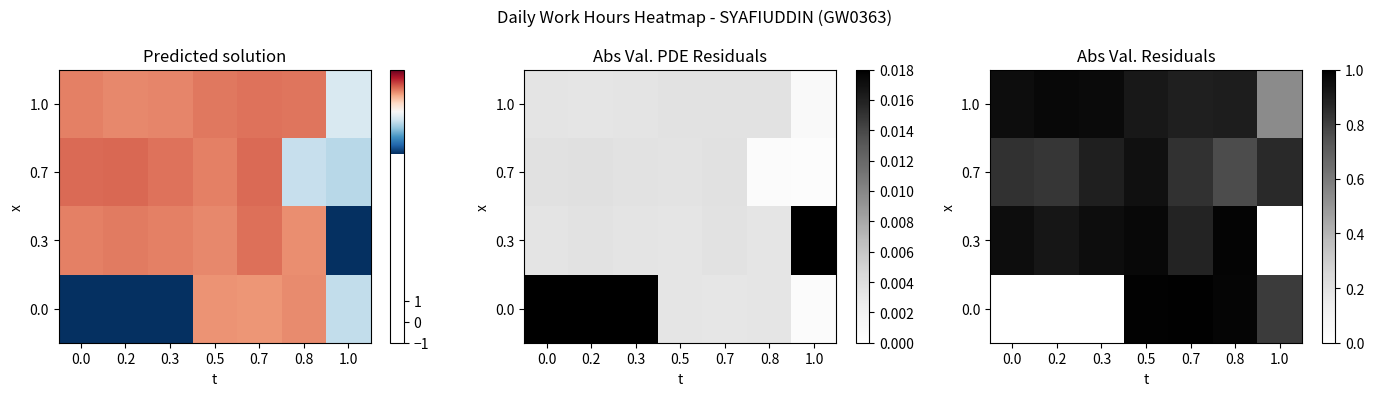

True or false: 0.7 has a value of 1.5 at 0.5.

False